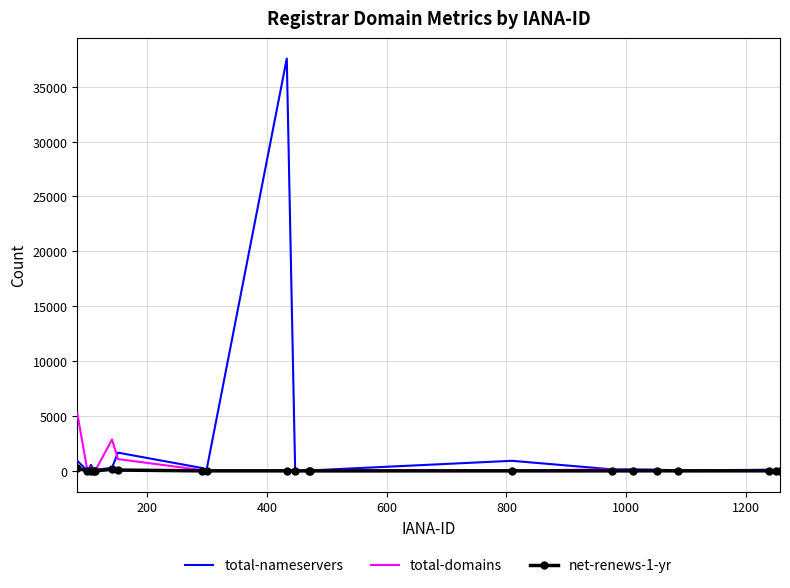

List the series in order of their peak value, lowest first.

net-renews-1-yr, total-domains, total-nameservers